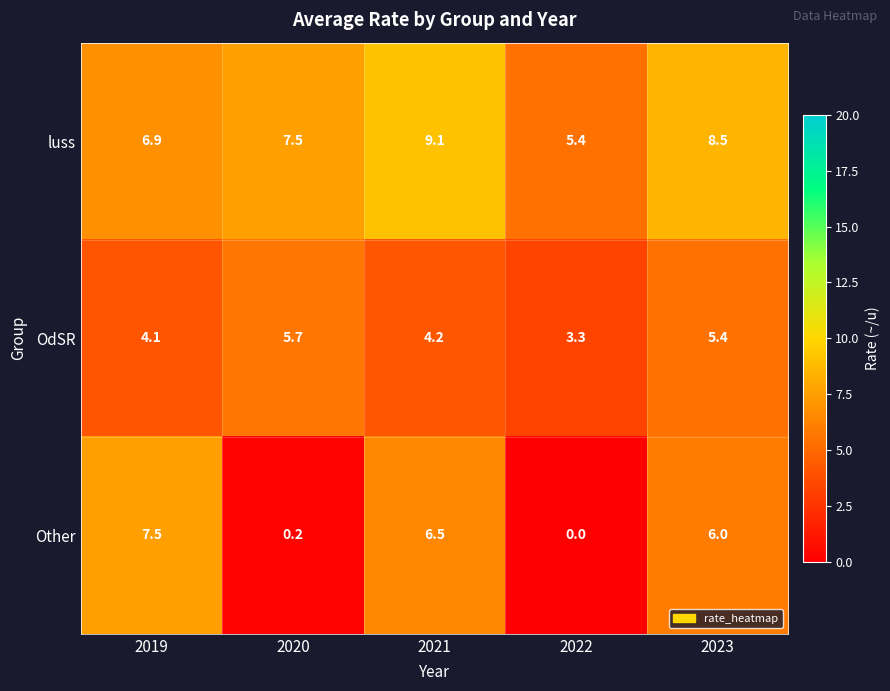

What is the total value across all series at 2022?

8.7